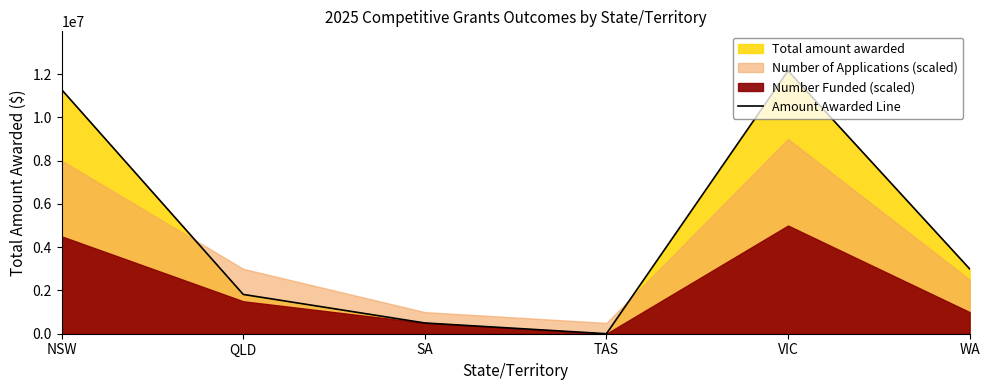

What is the difference between the values at VIC and TAS?

12153451.6